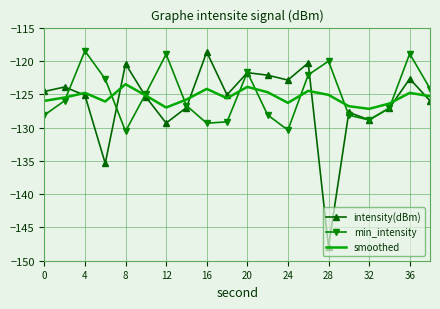

Which series has the widest spread of values?

intensity(dBm)